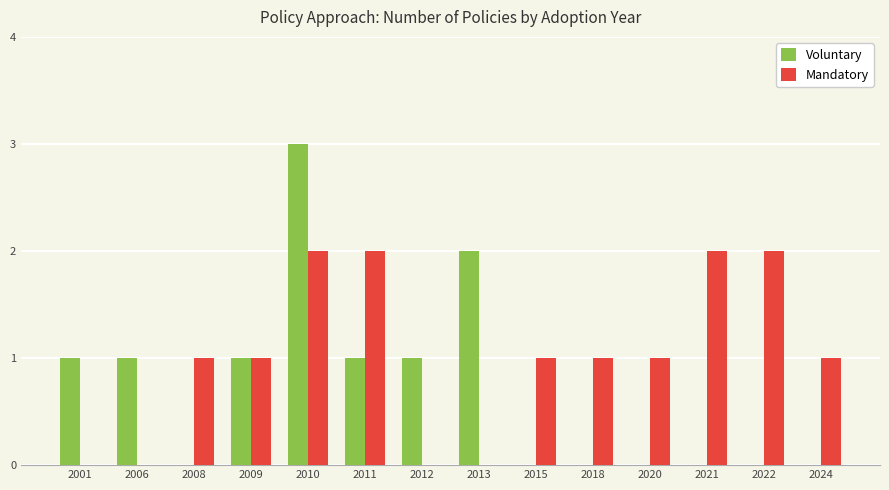

At which category is the sum across all series the highest?

2010